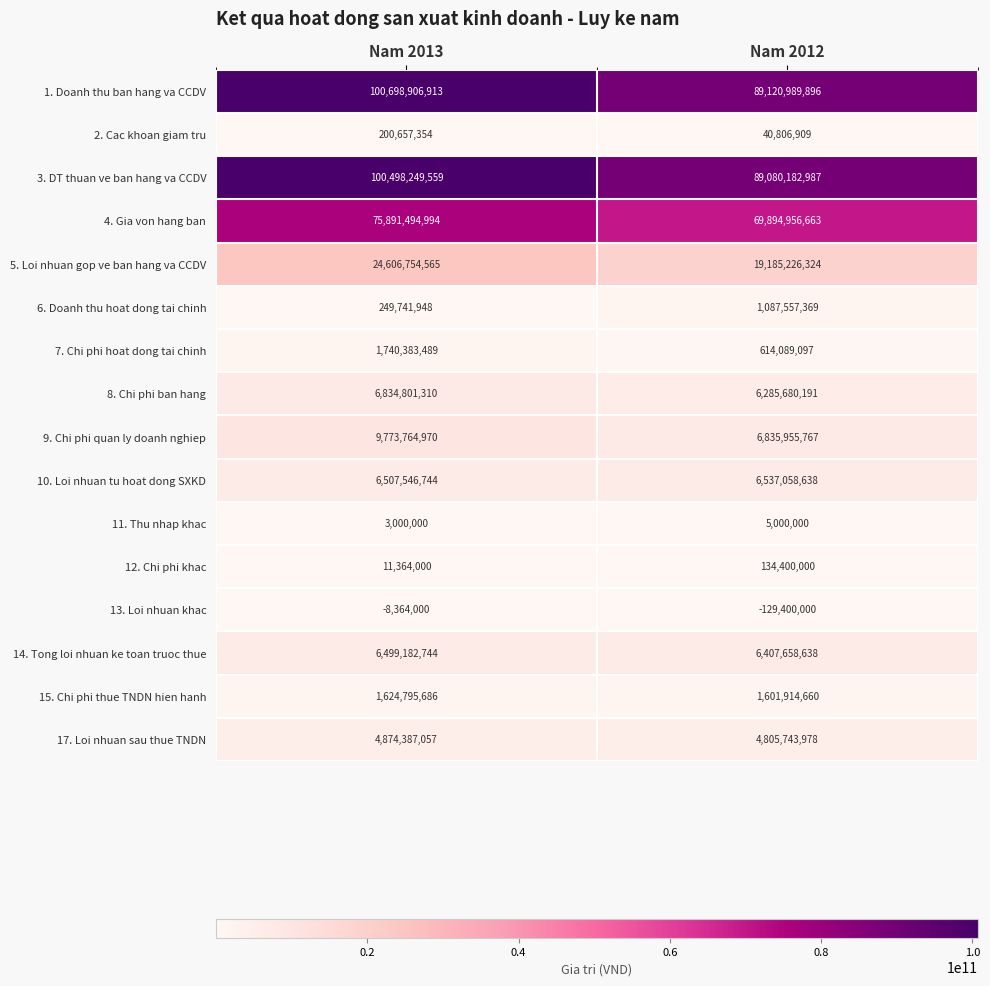

Which series has the largest range (max minus min)?

1. Doanh thu ban hang va CCDV